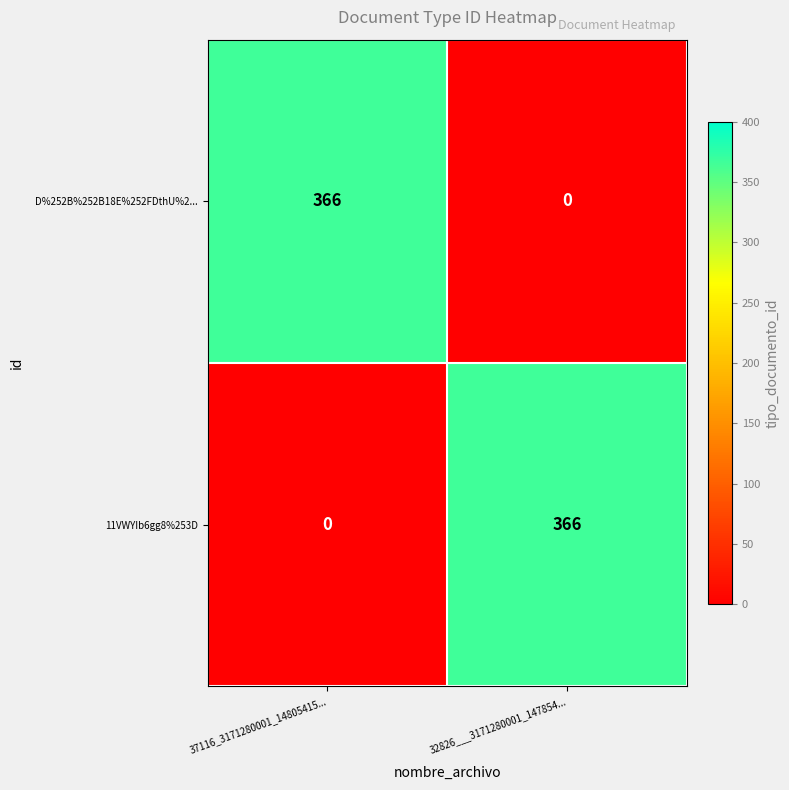

Count the number of categories in the chart.

2